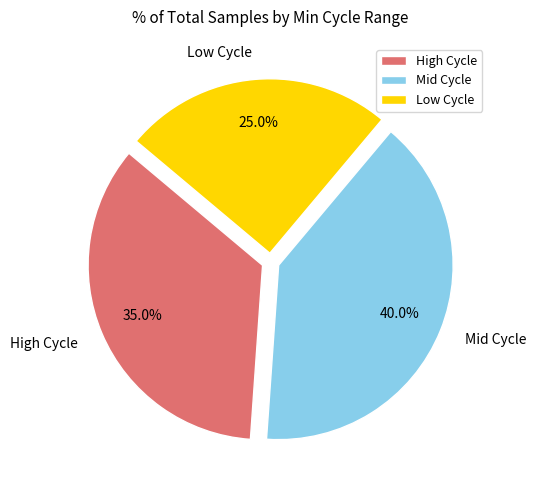

Which has a higher value, Low Cycle or High Cycle?

High Cycle